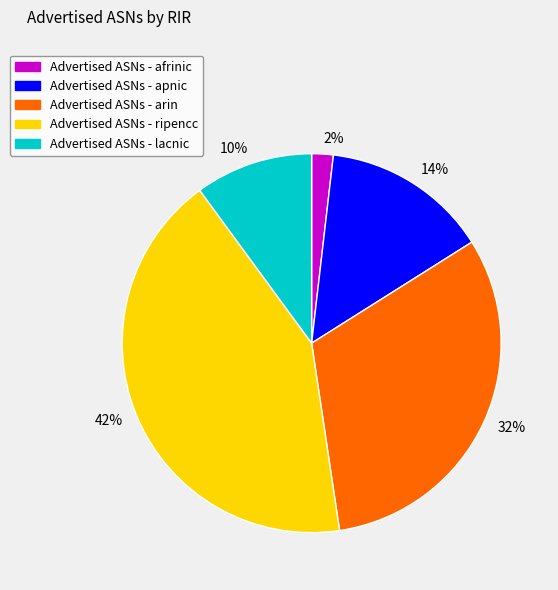

The 32% slice represents 18% of the pie. True or false?

False